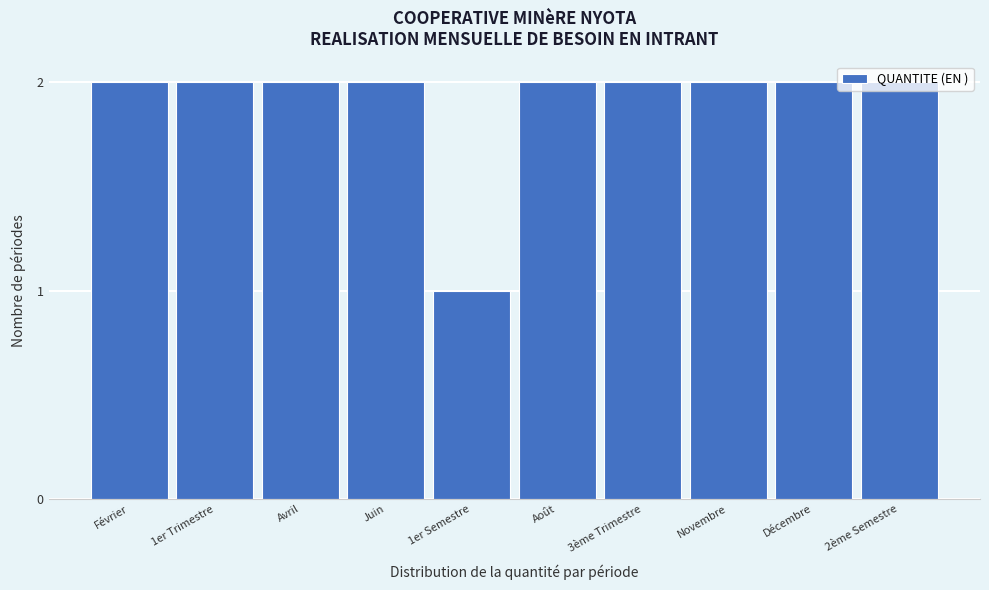

What is the ratio of the value at 2ème Semestre to the value at Juin?

1.0